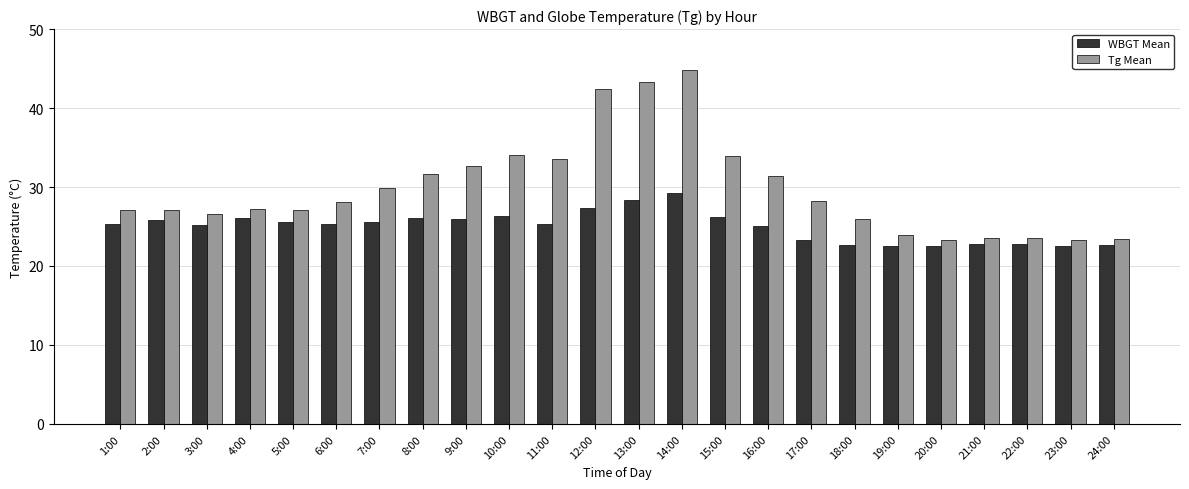

Is it true that Tg Mean equals 42.7 at 5:00?

False